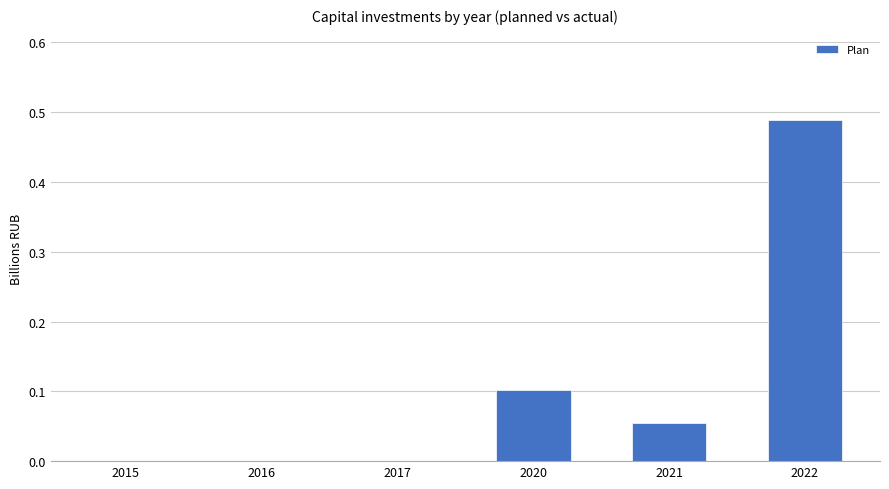

Are the bars horizontal?

No